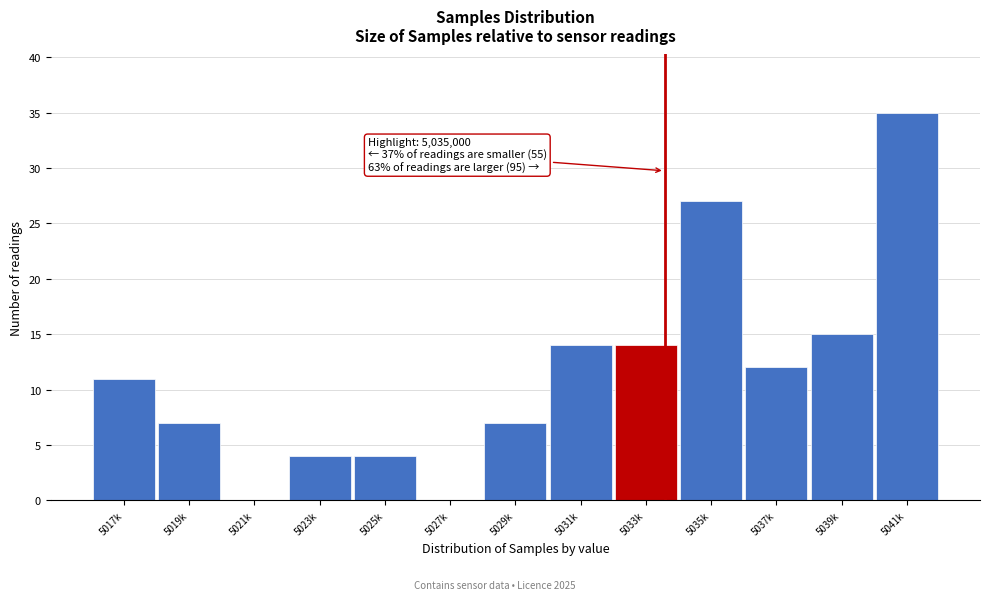

Reading left to right, extract all data points from this chart.

5017k=11	5019k=7	5021k=0	5023k=4	5025k=4	5027k=0	5029k=7	5031k=14	5033k=14	5035k=27	5037k=12	5039k=15	5041k=35